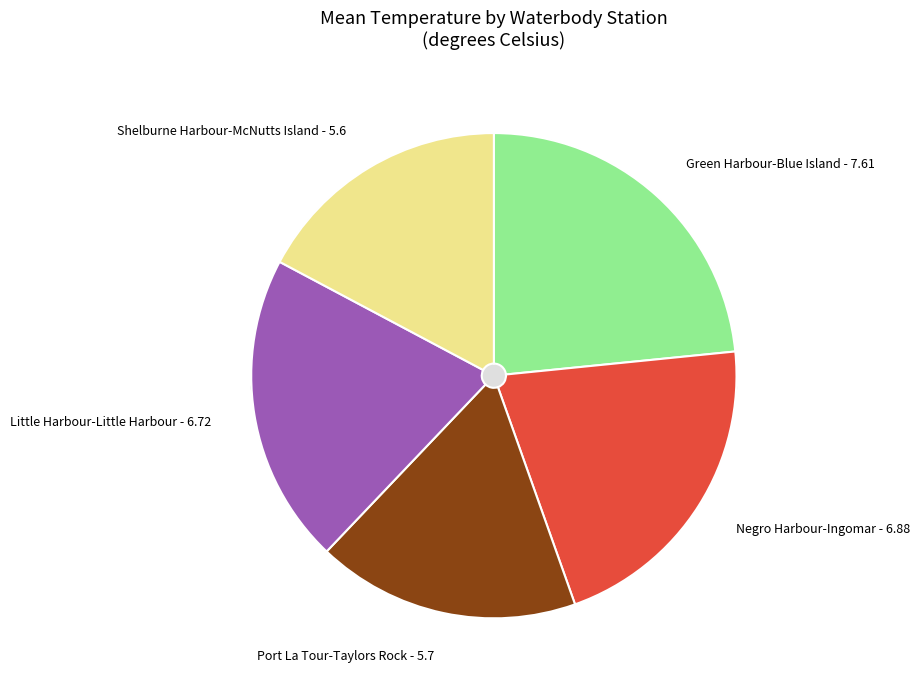

How many segments does this pie chart have?

5